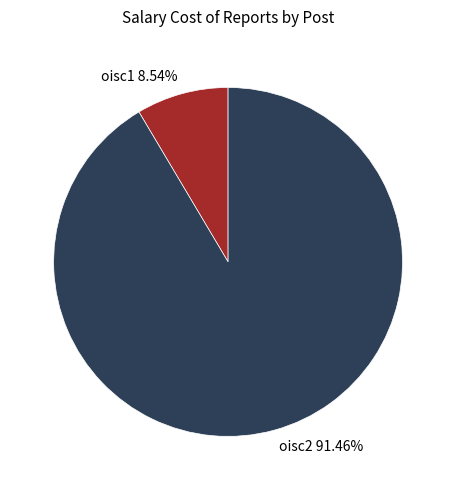

Which has a higher value, oisc2 91.46% or oisc1 8.54%?

oisc2 91.46%